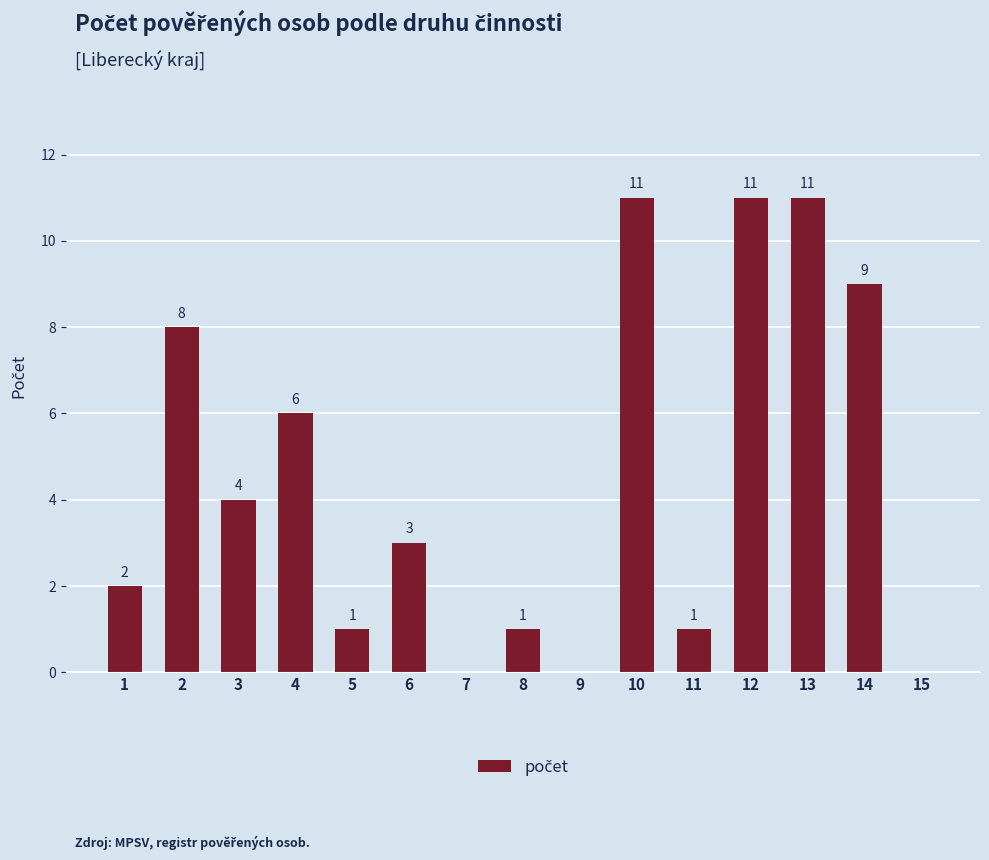

Is it true that the value at 11 is 0?

False